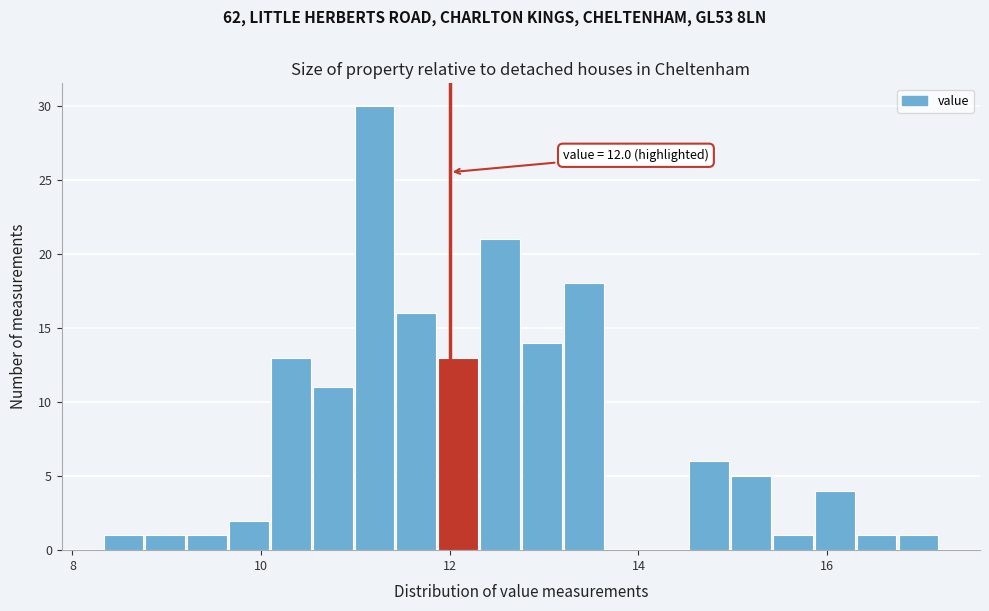

Read against the x-axis, roughly where is the centre of the tallest bar?

11.2